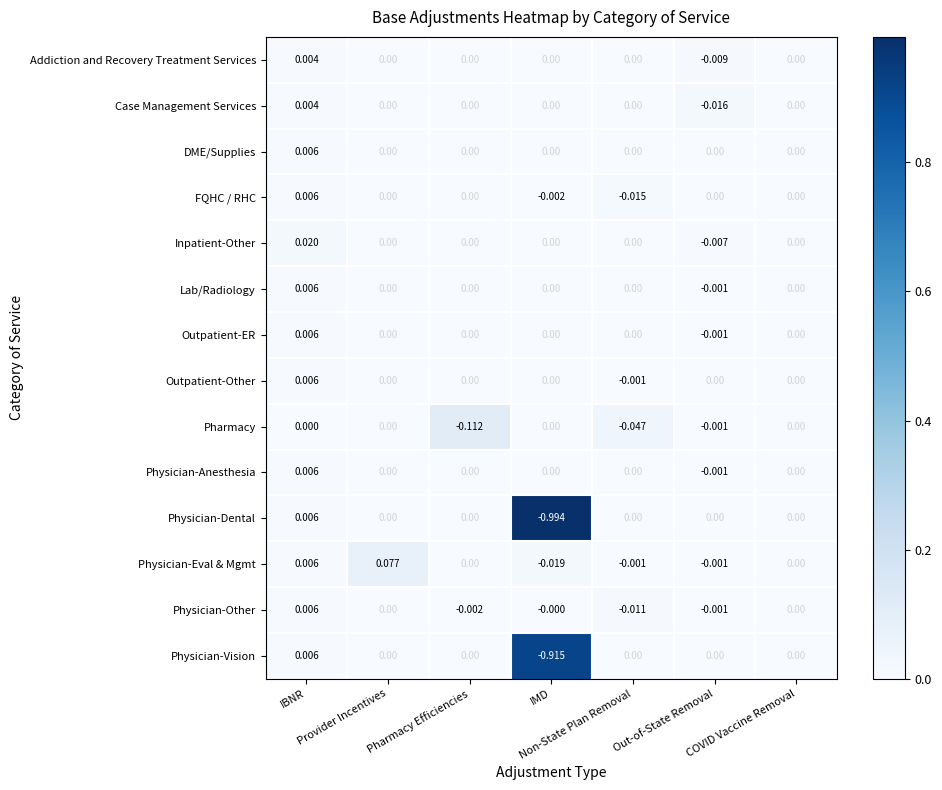

How many series are shown in this chart?

14